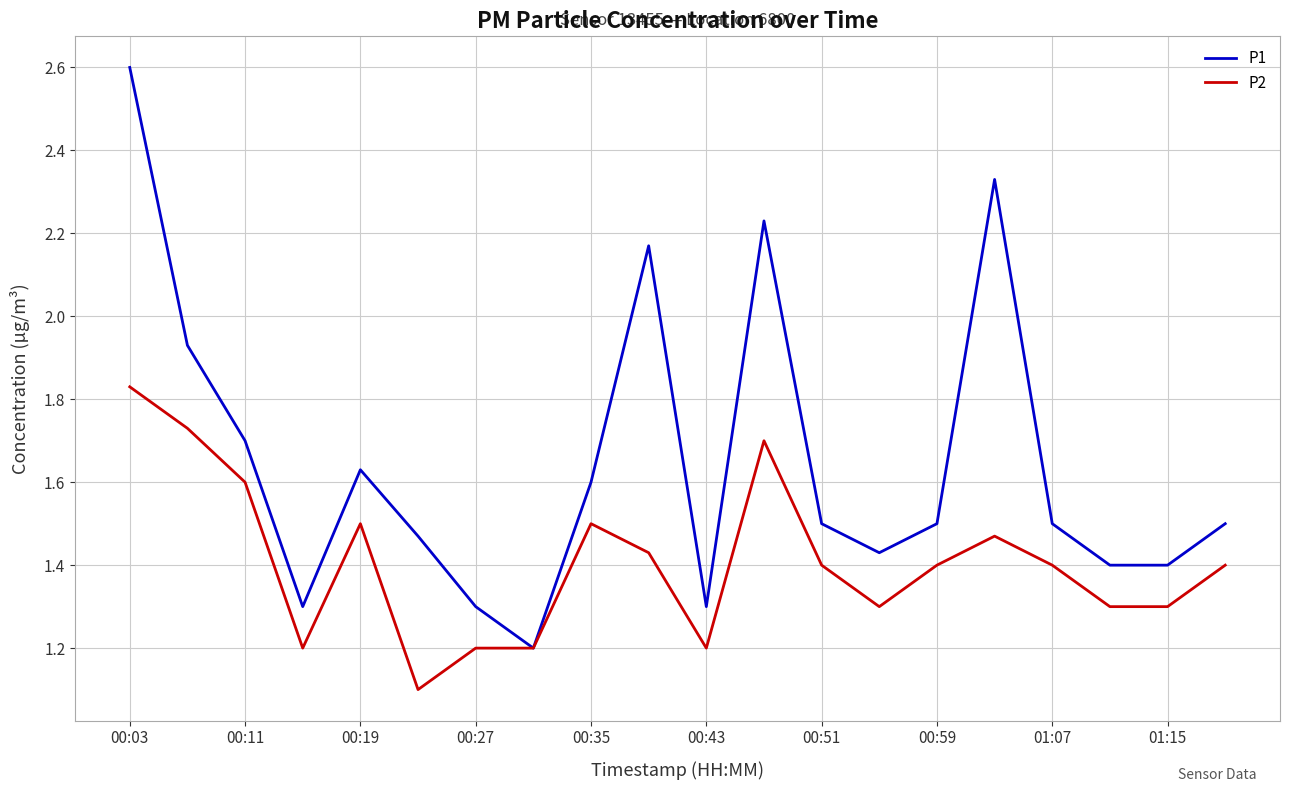

Which series has the largest total across all categories?

P1